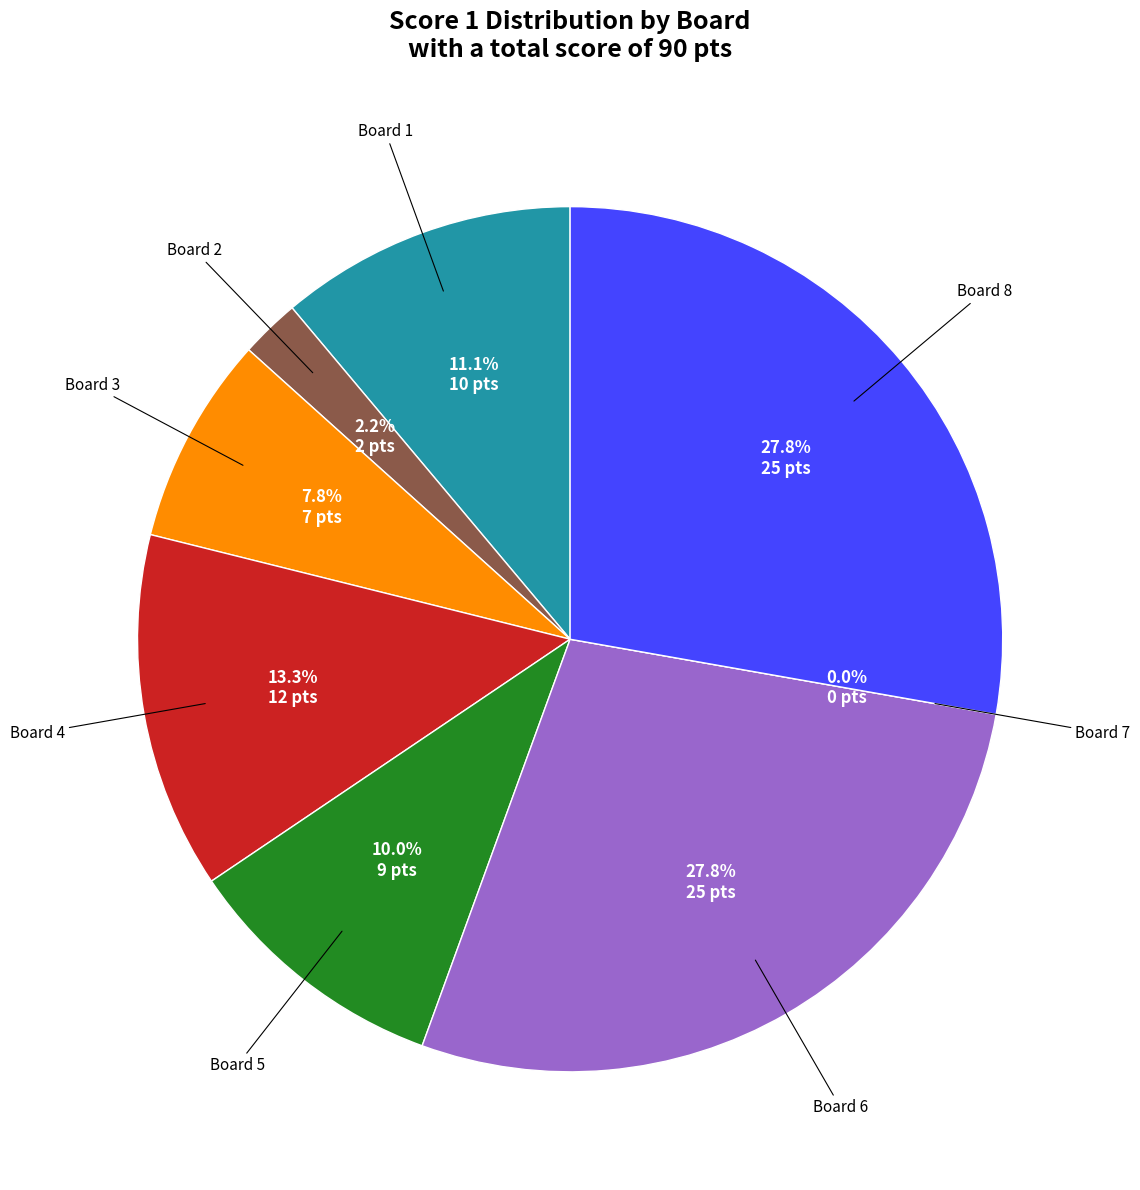

Which category has the biggest portion of the pie?

6